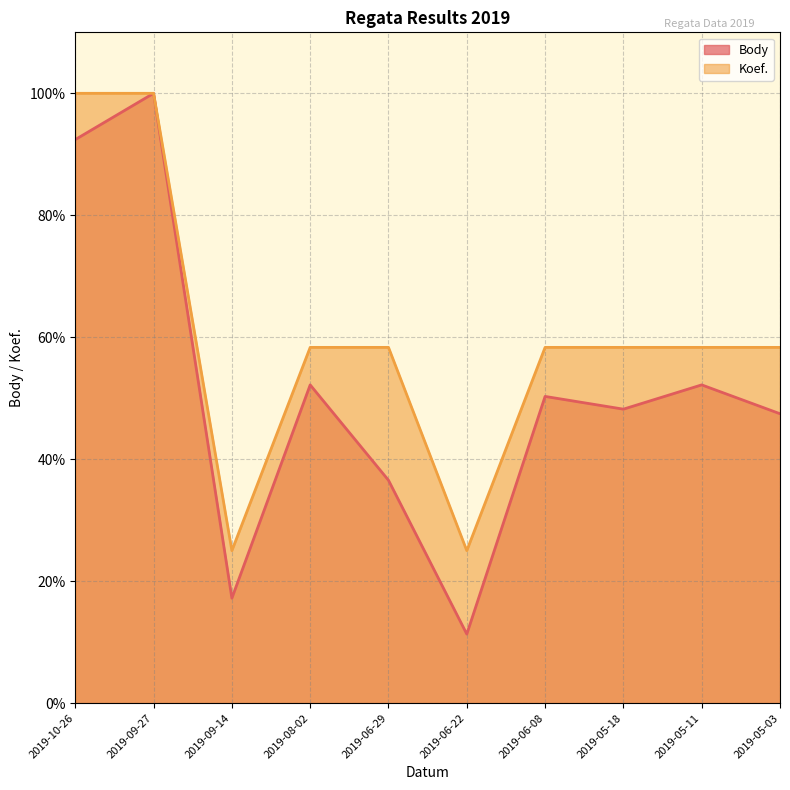

Between 2019-10-26 and 2019-08-02, which series saw the biggest shift?

Koef.